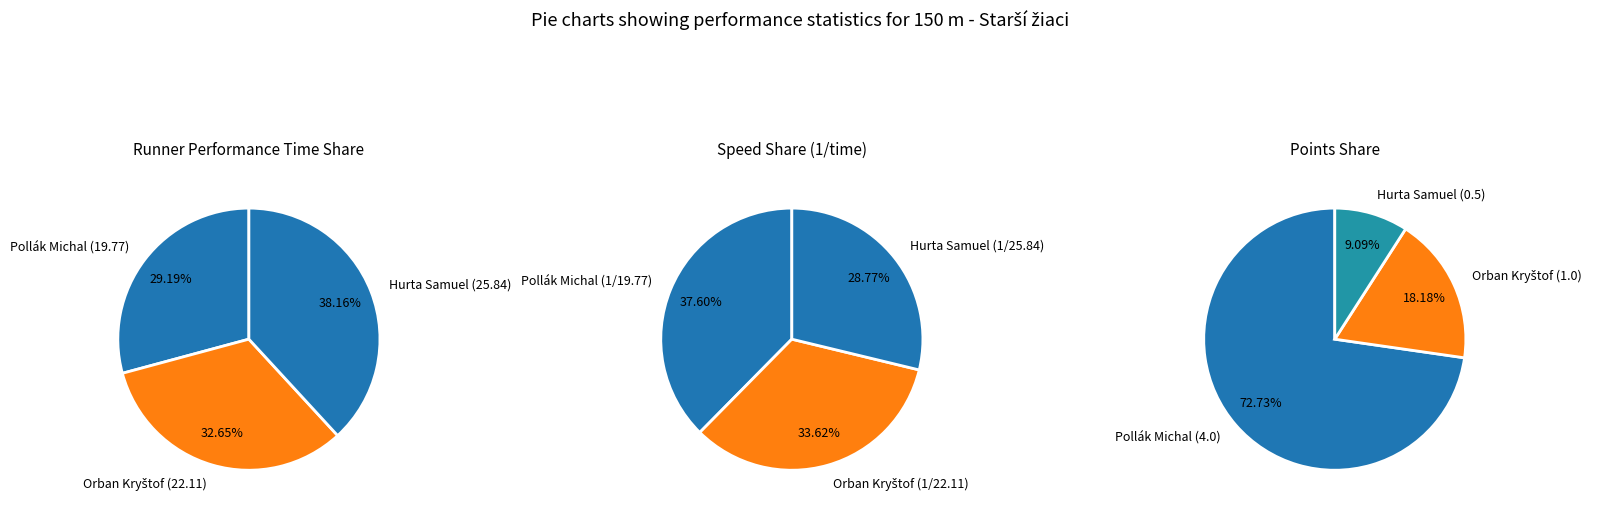

How many segments does this pie chart have?

3